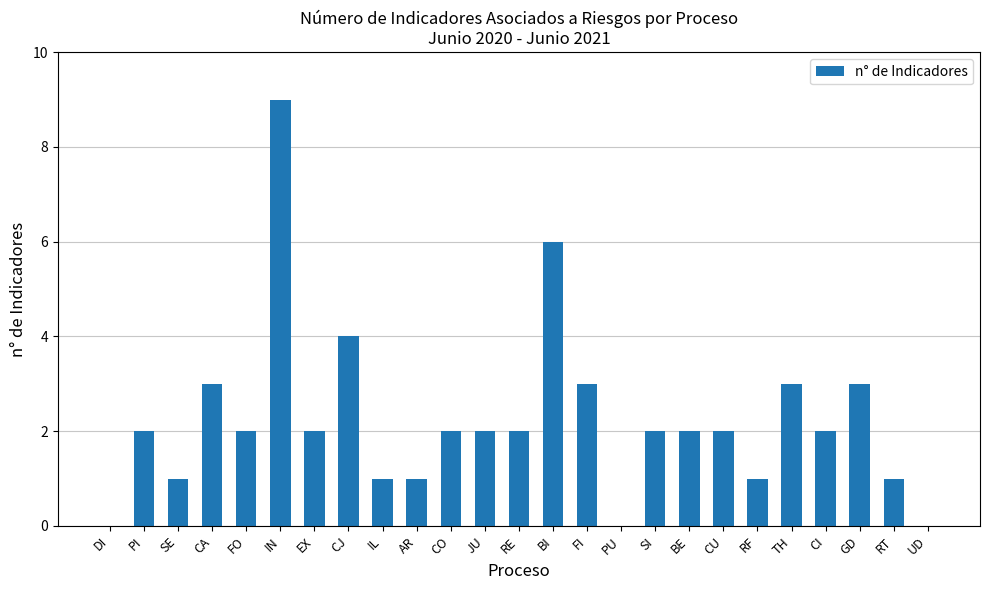

What is the sum of all values?

56